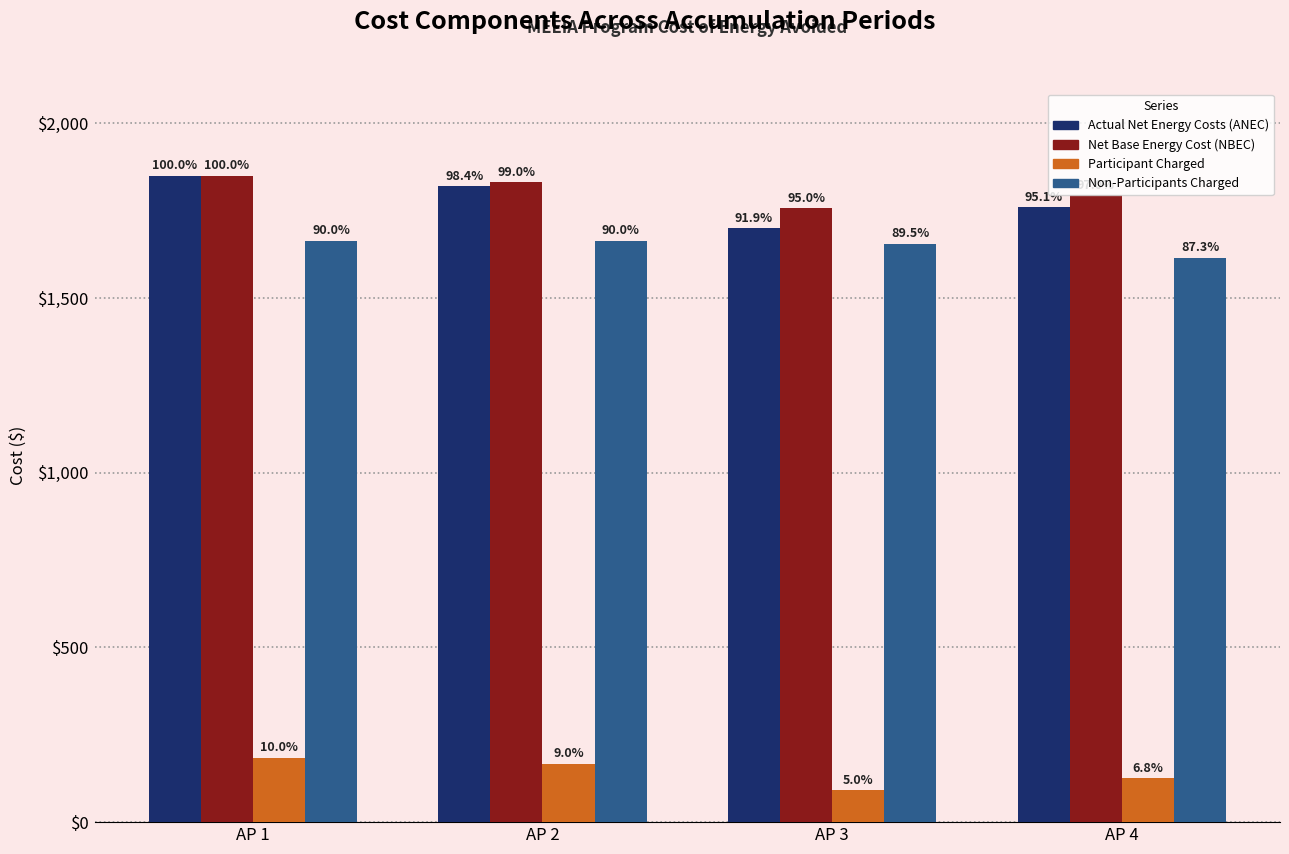

Reading left to right, extract all data points from this chart.

Actual Net Energy Costs (ANEC): AP 1=1850.0	AP 2=1820.0	AP 3=1700.0	AP 4=1760.0
Net Base Energy Cost (NBEC): AP 1=1850.0	AP 2=1831.5	AP 3=1757.5	AP 4=1794.5
Participant Charged: AP 1=185.0	AP 2=166.5	AP 3=92.0	AP 4=125.7
Non-Participants Charged: AP 1=1665.0	AP 2=1665.0	AP 3=1655.1	AP 4=1615.5